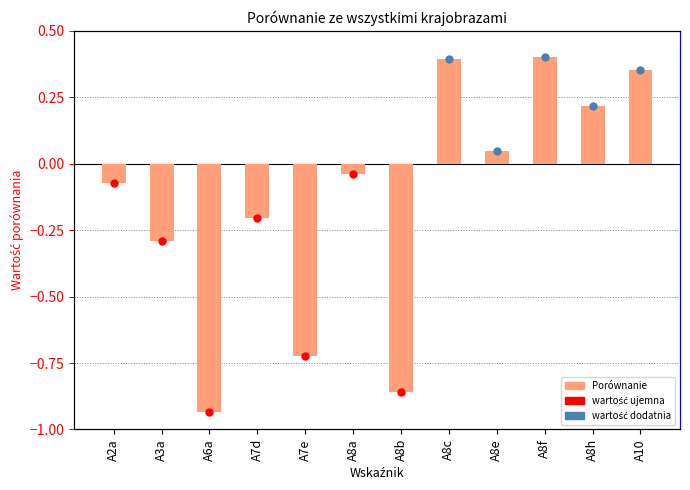

How many data points are above 0?

5